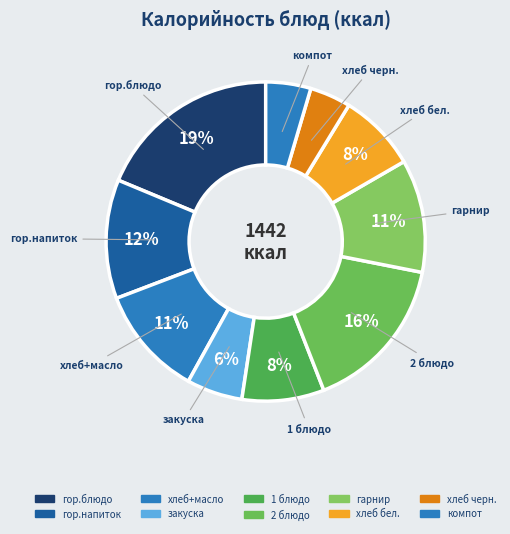

Which category has the smallest portion of the pie?

Обед (хлеб черн.)